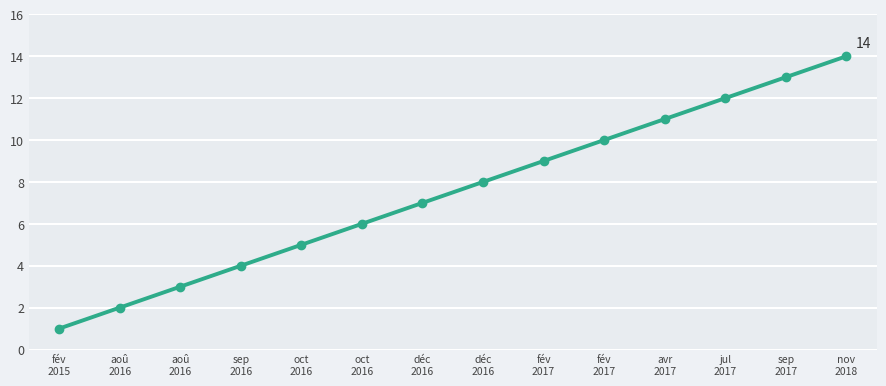

True or false: the data has more than 0 interior local peaks.

False